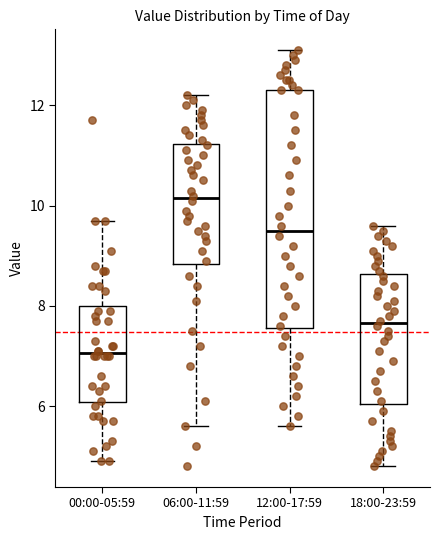

Reading left to right, read every box against the y-axis: the position of its median line, the range the box covers, and the ends of its whiskers. The values are not printed on the chart, so give them approximately, as read against the axis.

00:00-05:59: median 7.0, box 6.0 to 8.0, whiskers 5.0 to 9.8
06:00-11:59: median 10.2, box 8.8 to 11.2, whiskers 5.6 to 12.2
12:00-17:59: median 9.6, box 7.6 to 12.4, whiskers 5.6 to 13.2
18:00-23:59: median 7.6, box 6.0 to 8.6, whiskers 4.8 to 9.6